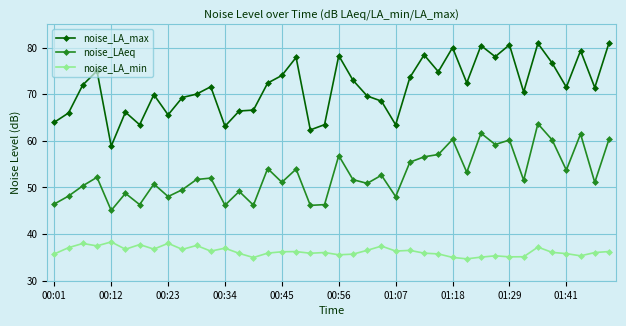

What is the value of the noise_LA_max point at the 4th from the left?

75.0